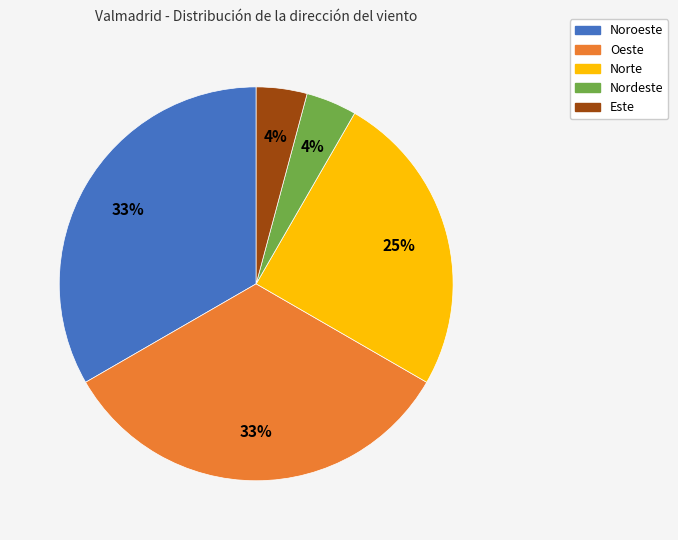

To the nearest percent, what is the average slice percentage?

20%